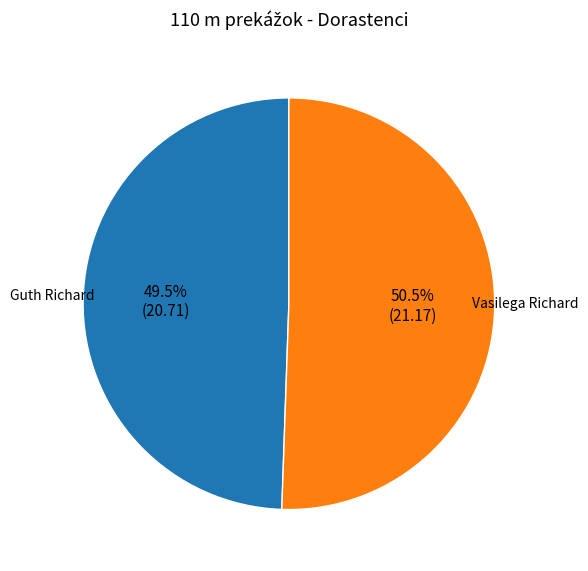

What percentage do Guth Richard and Vasilega Richard together represent?

100.0%